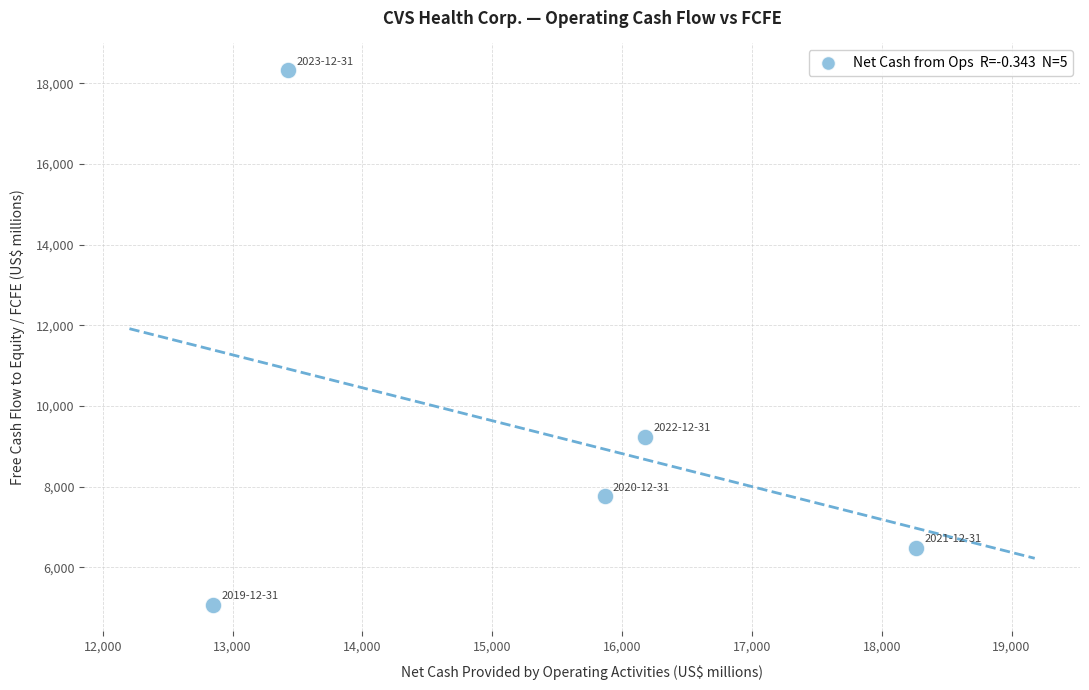

What is the average Y value?

9374